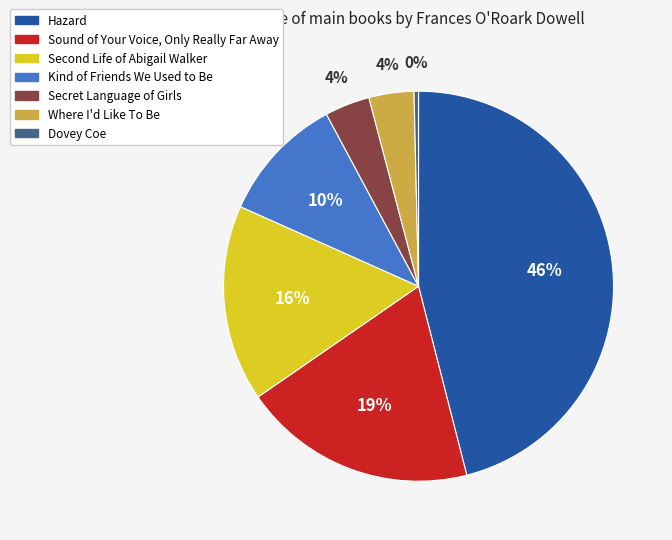

Which has a higher value, Kind of Friends We Used to Be or Dovey Coe?

Kind of Friends We Used to Be